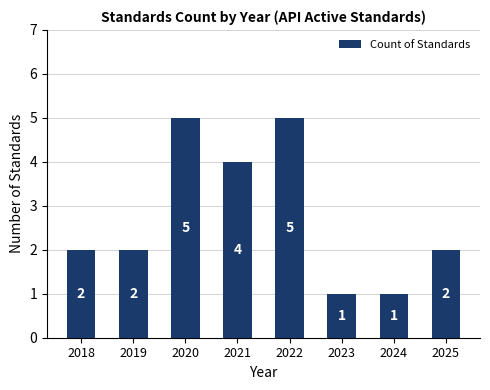

Count the number of data series in this chart.

1